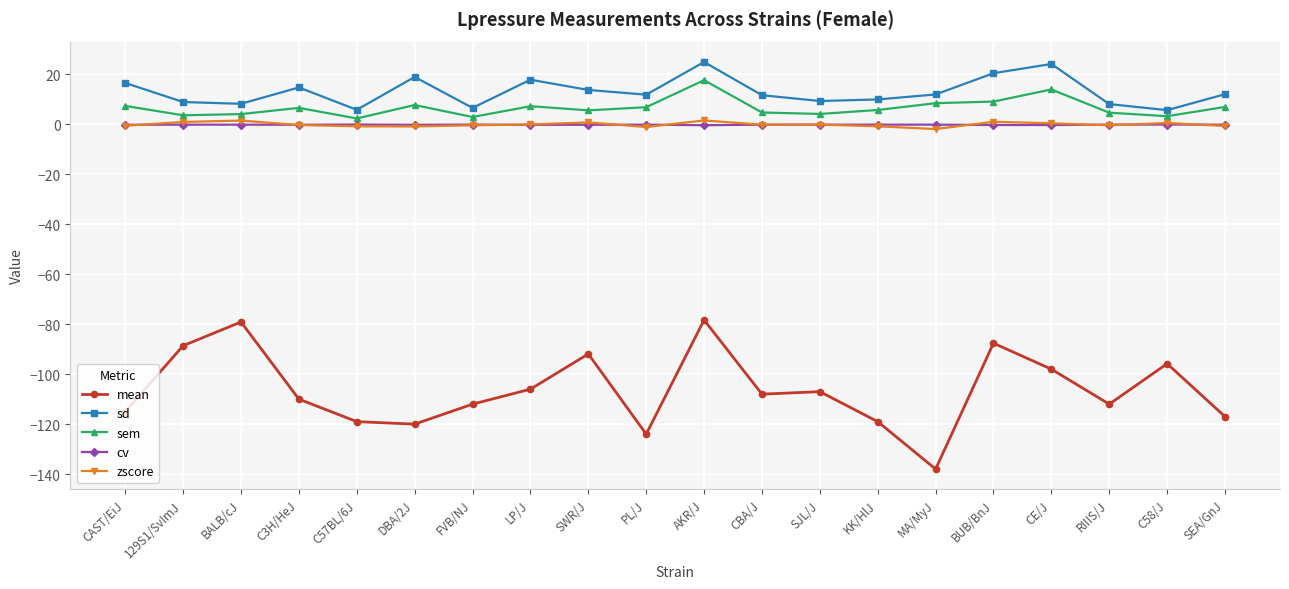

How many lines are shown in the chart?

5